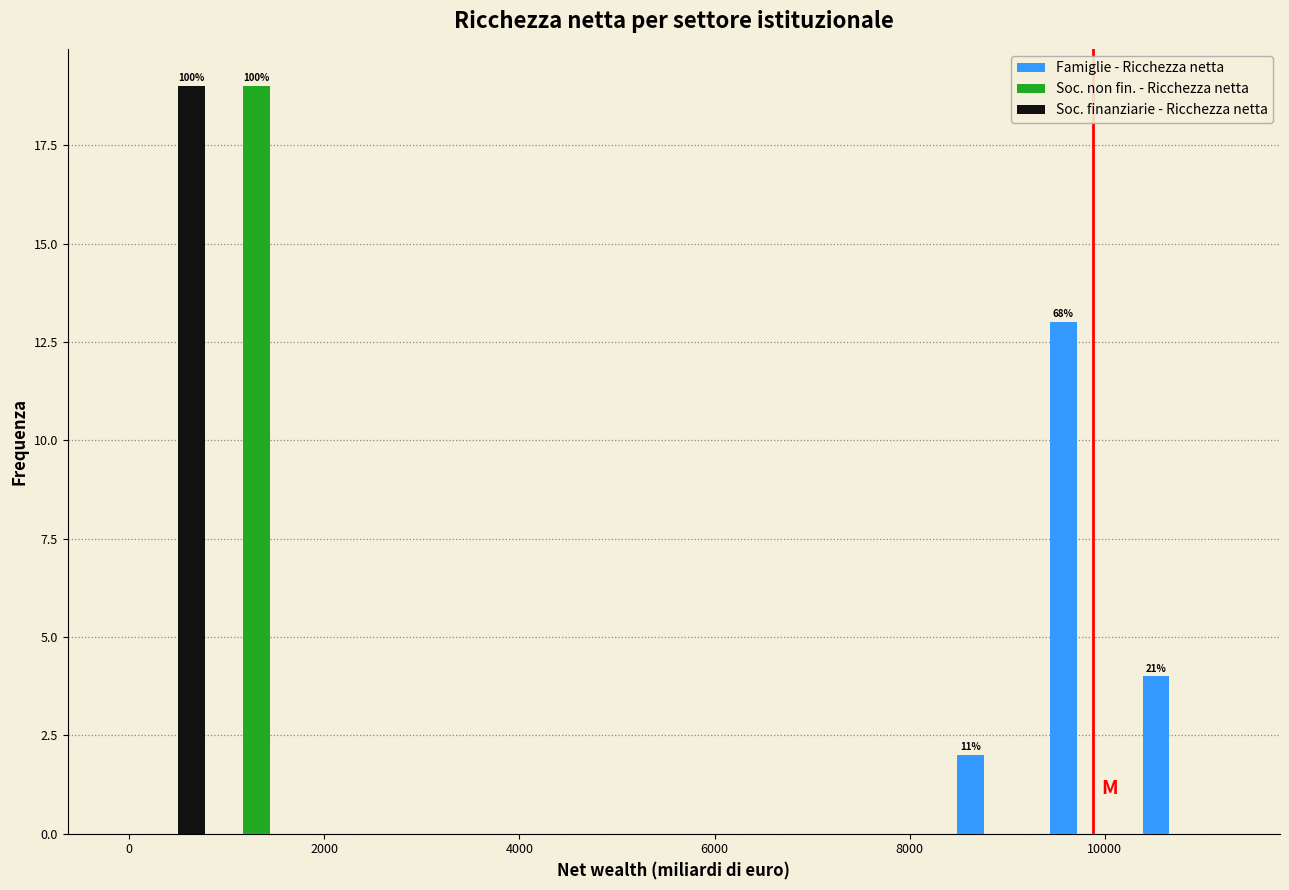

In the Famiglie - Ricchezza netta series, which range on the x-axis has the tallest bar?

9400 to 10400